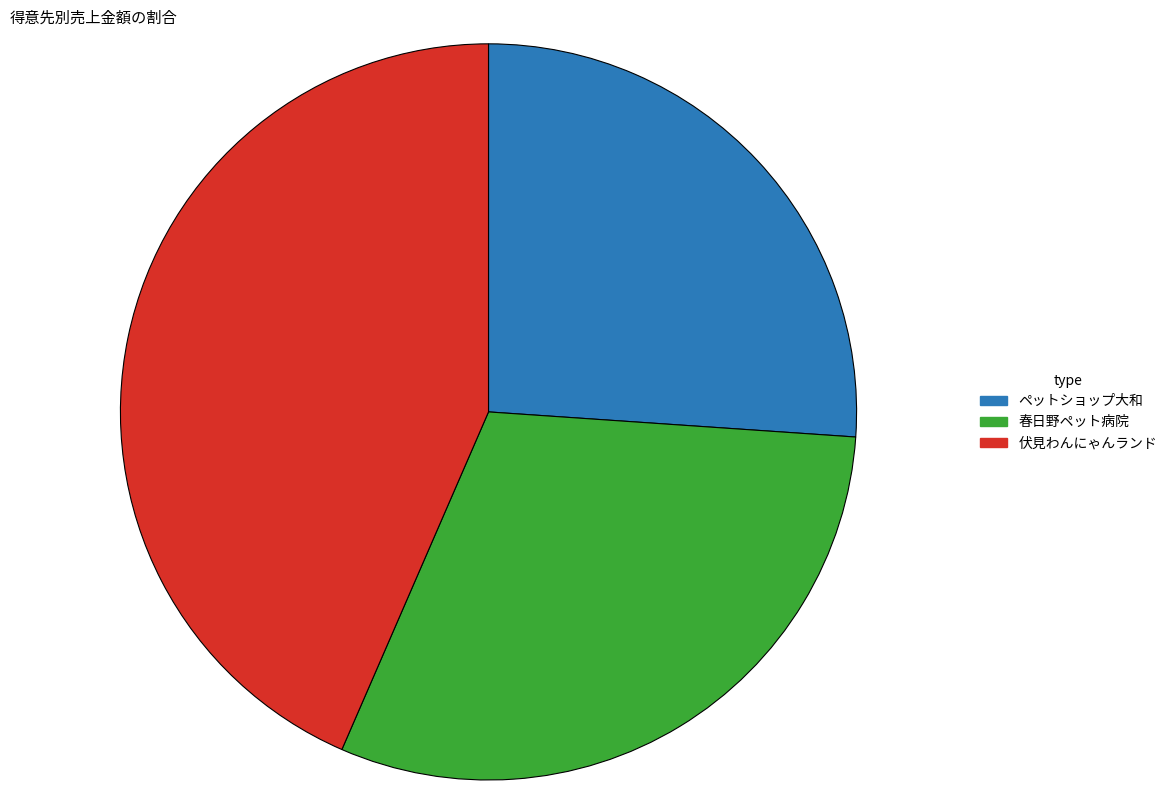

Do 伏見わんにゃんランド and 春日野ペット病院 together represent more than half of the pie?

Yes